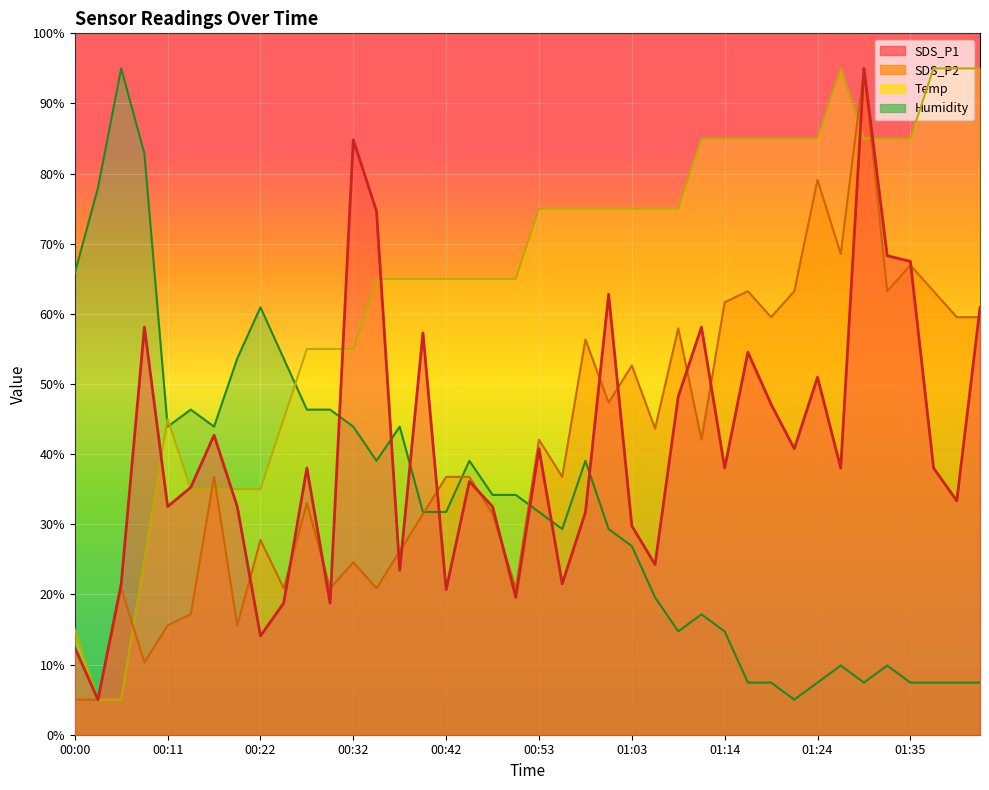

In Humidity, how many points are lower than both neighbors (excluding endpoints)?

7